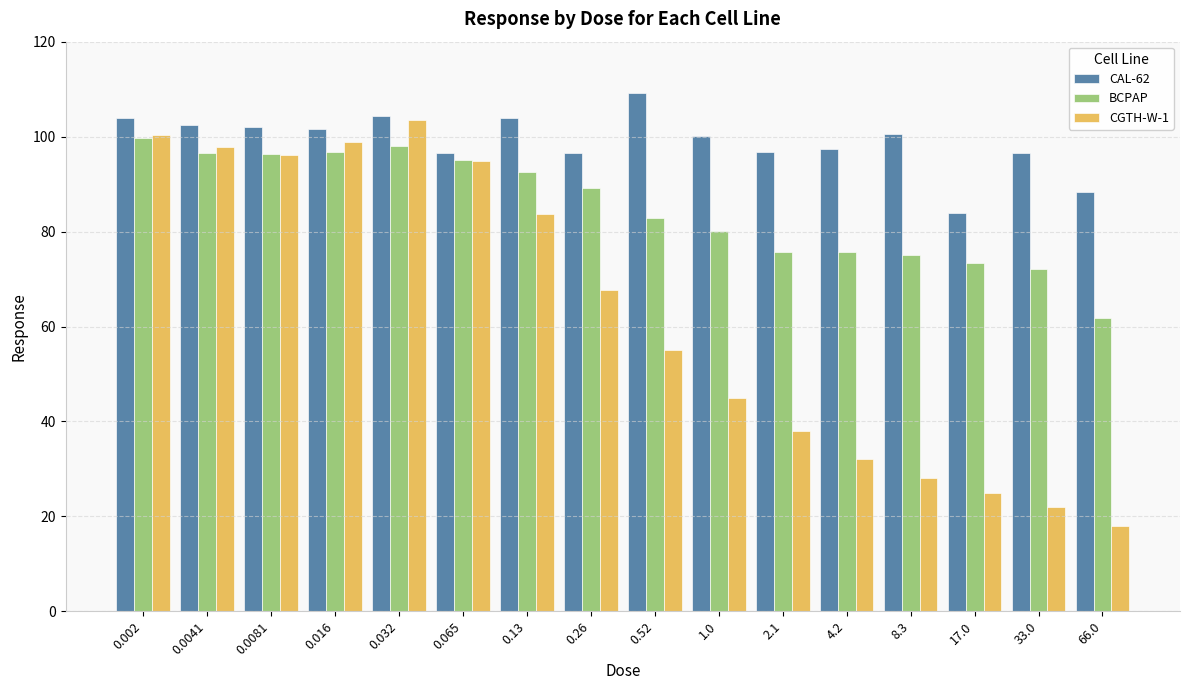

Are the bars horizontal?

No